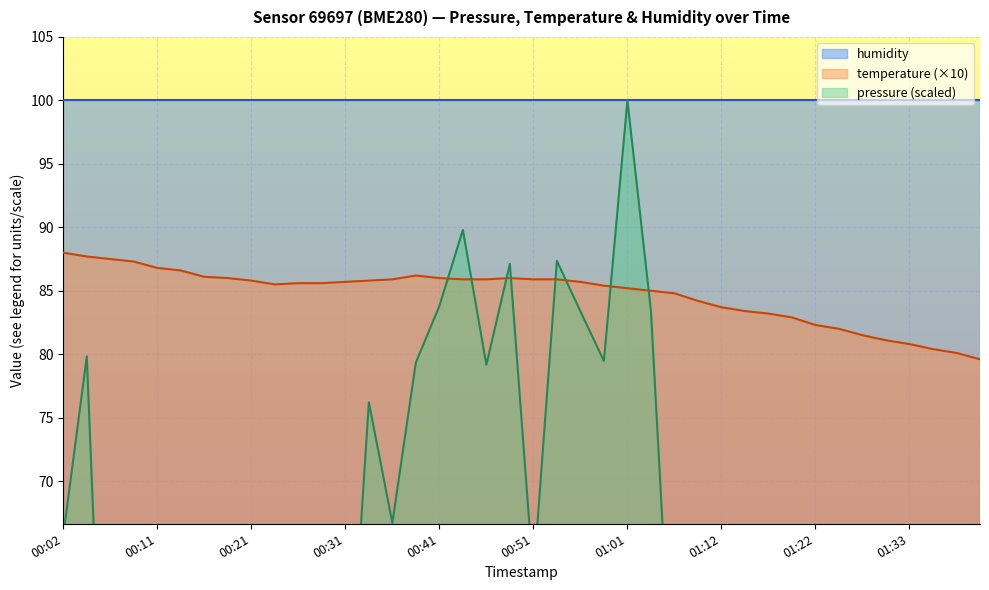

List the labels in order of value, largest first.

00:02, 00:04, 00:07, 00:09, 00:11, 00:14, 00:39, 00:16, 00:19, 00:41, 00:49, 00:36, 00:44, 00:46, 00:51, 00:54, 00:21, 00:34, 00:31, 00:56, 00:26, 00:29, 00:24, 00:59, 01:01, 01:04, 01:07, 01:09, 01:12, 01:14, 01:17, 01:19, 01:22, 01:25, 01:27, 01:30, 01:33, 01:36, 01:38, 01:41